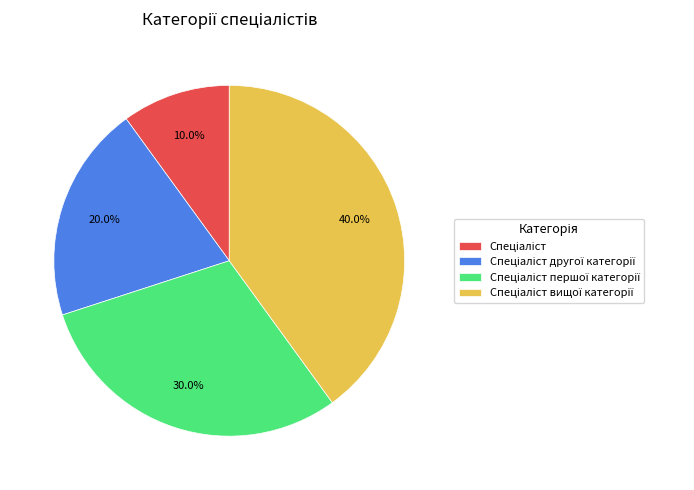

How many slices are in this pie chart?

4